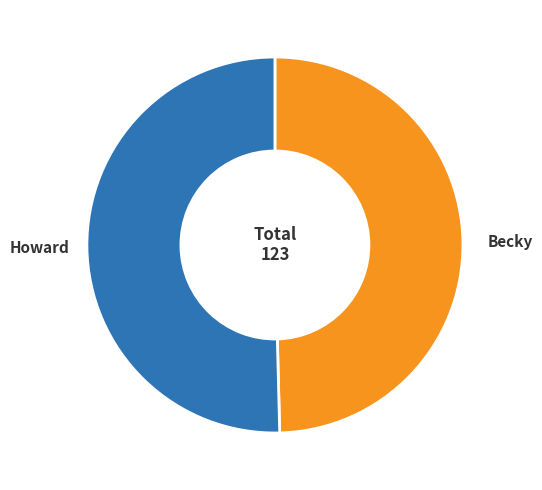

Which has a higher value, Howard or Becky?

Howard